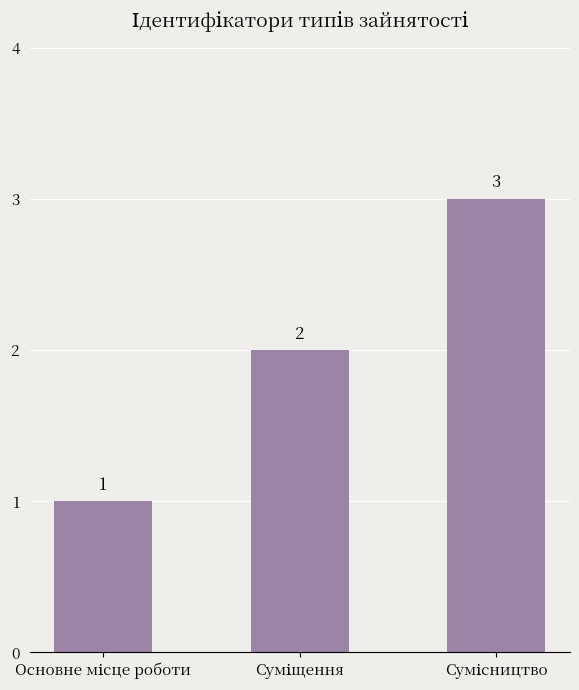

Reading right to left, what are all the values shown in this chart?

3	2	1